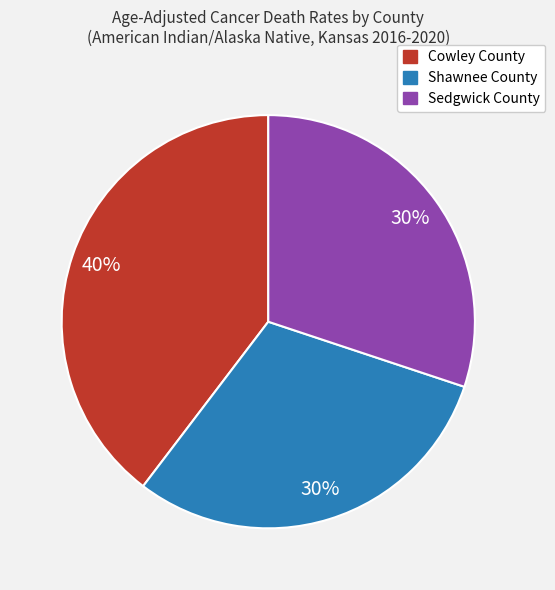

Which slice is the largest?

Cowley County